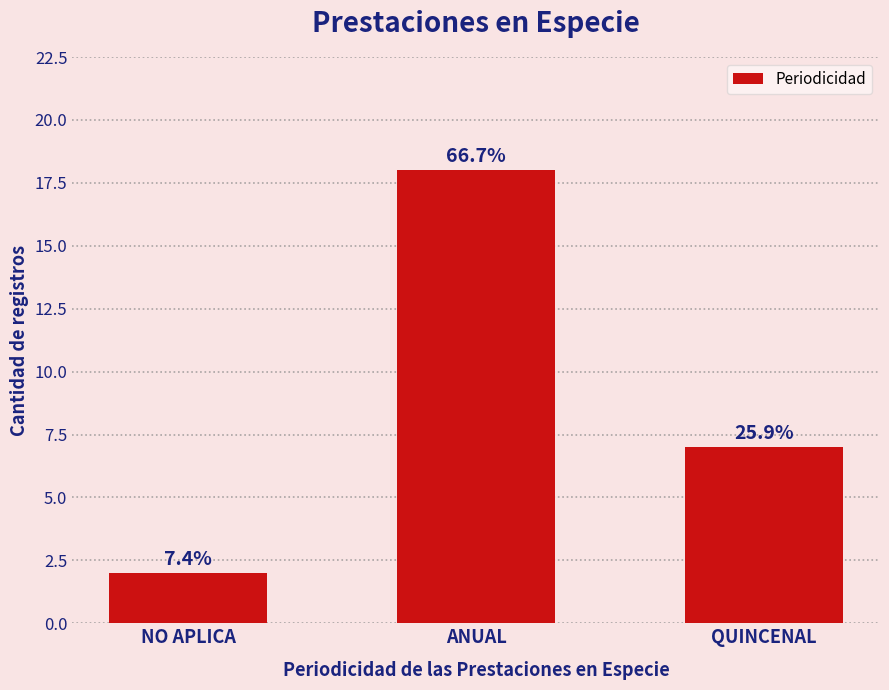

Rank the categories by value from lowest to highest.

NO APLICA, QUINCENAL, ANUAL